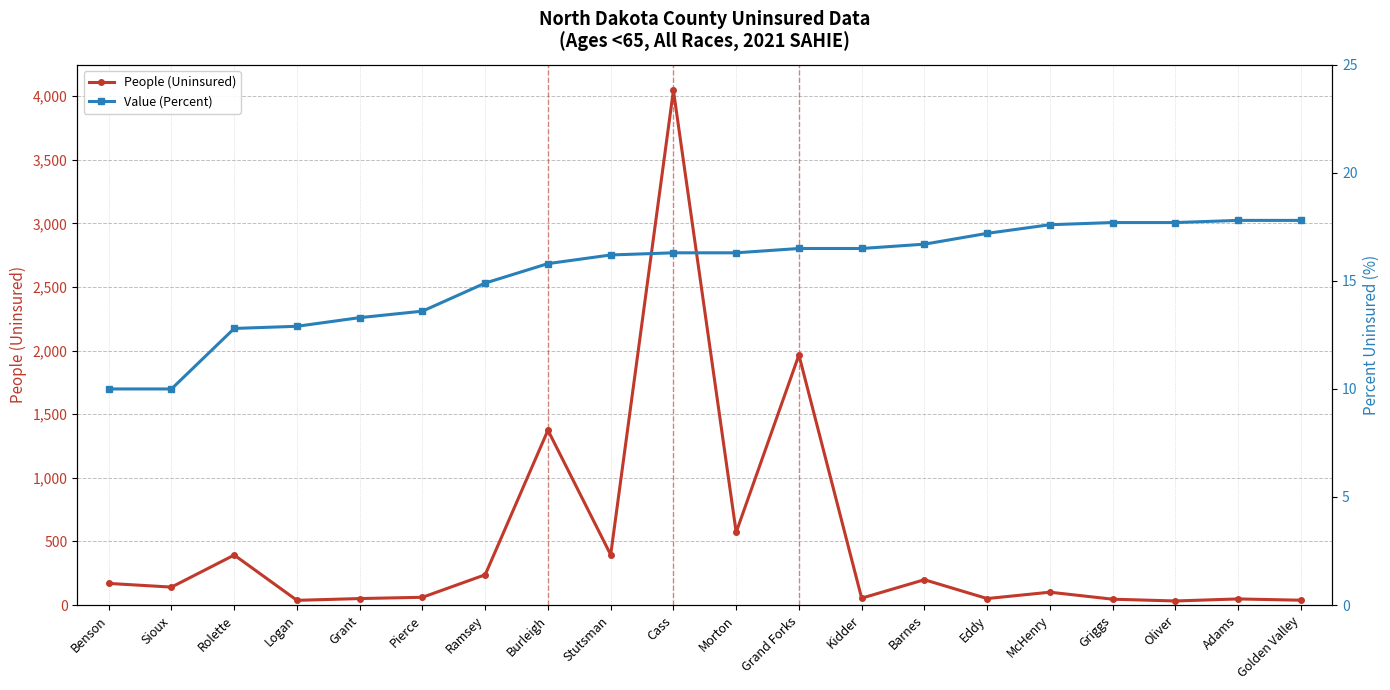

Does the chart display data point markers on the line(s)?

Yes